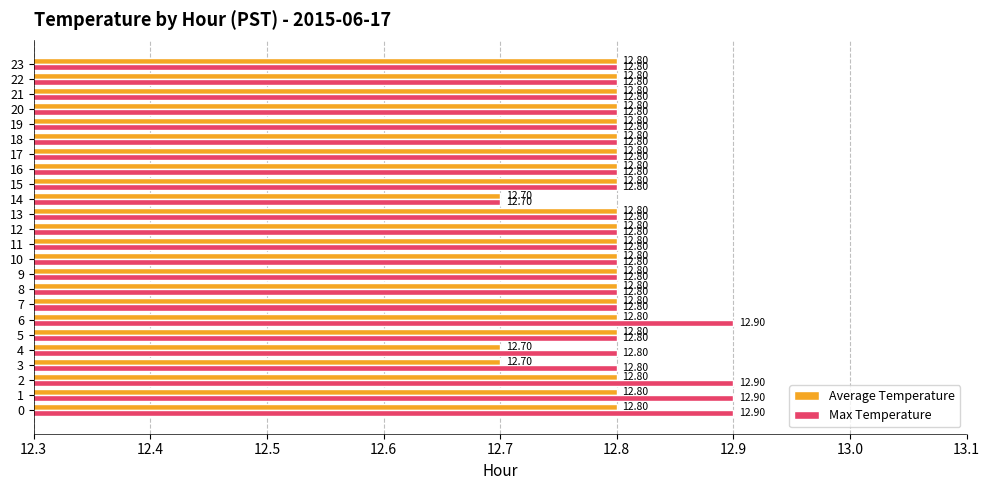

Read the Max Temperature value at 9.

12.8